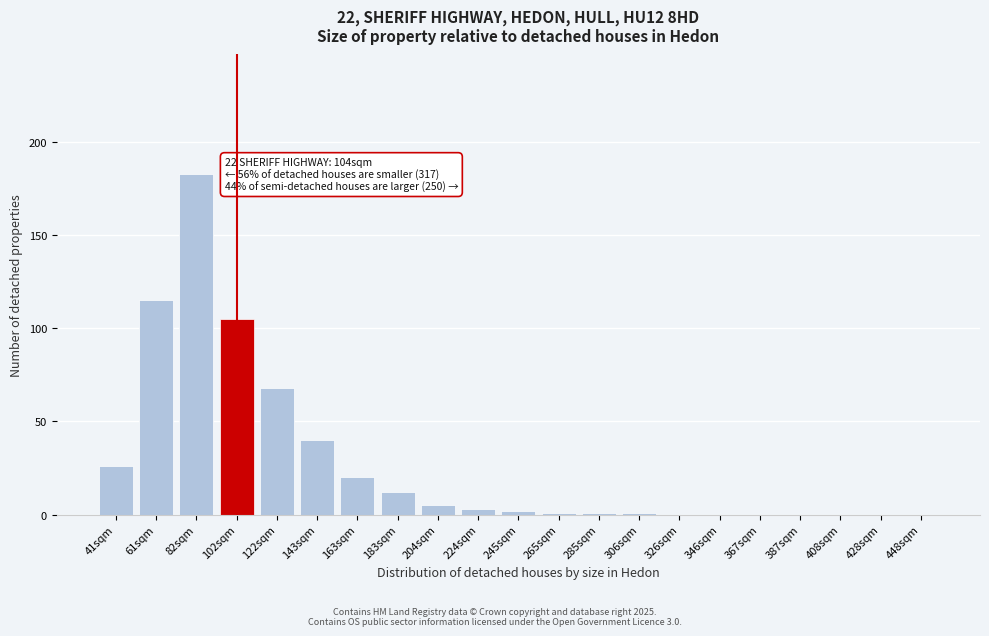

Reading right to left, transcribe all the data shown in this chart.

448sqm=0	428sqm=0	408sqm=0	387sqm=0	367sqm=0	346sqm=0	326sqm=0	306sqm=1	285sqm=1	265sqm=1	245sqm=2	224sqm=3	204sqm=5	183sqm=12	163sqm=20	143sqm=40	122sqm=68	102sqm=105	82sqm=183	61sqm=115	41sqm=26